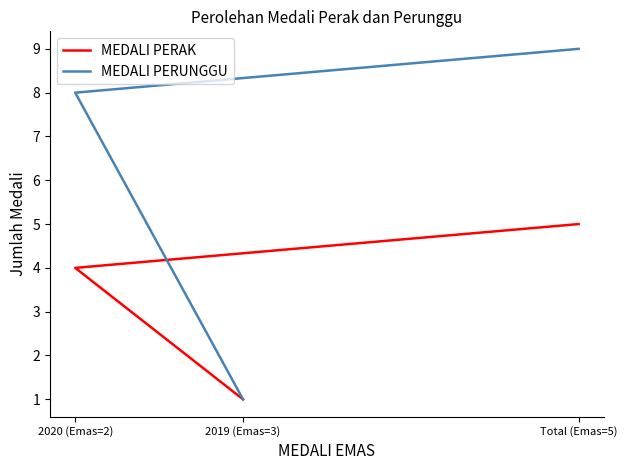

At which category is the sum across all series the highest?

Total (Emas=5)